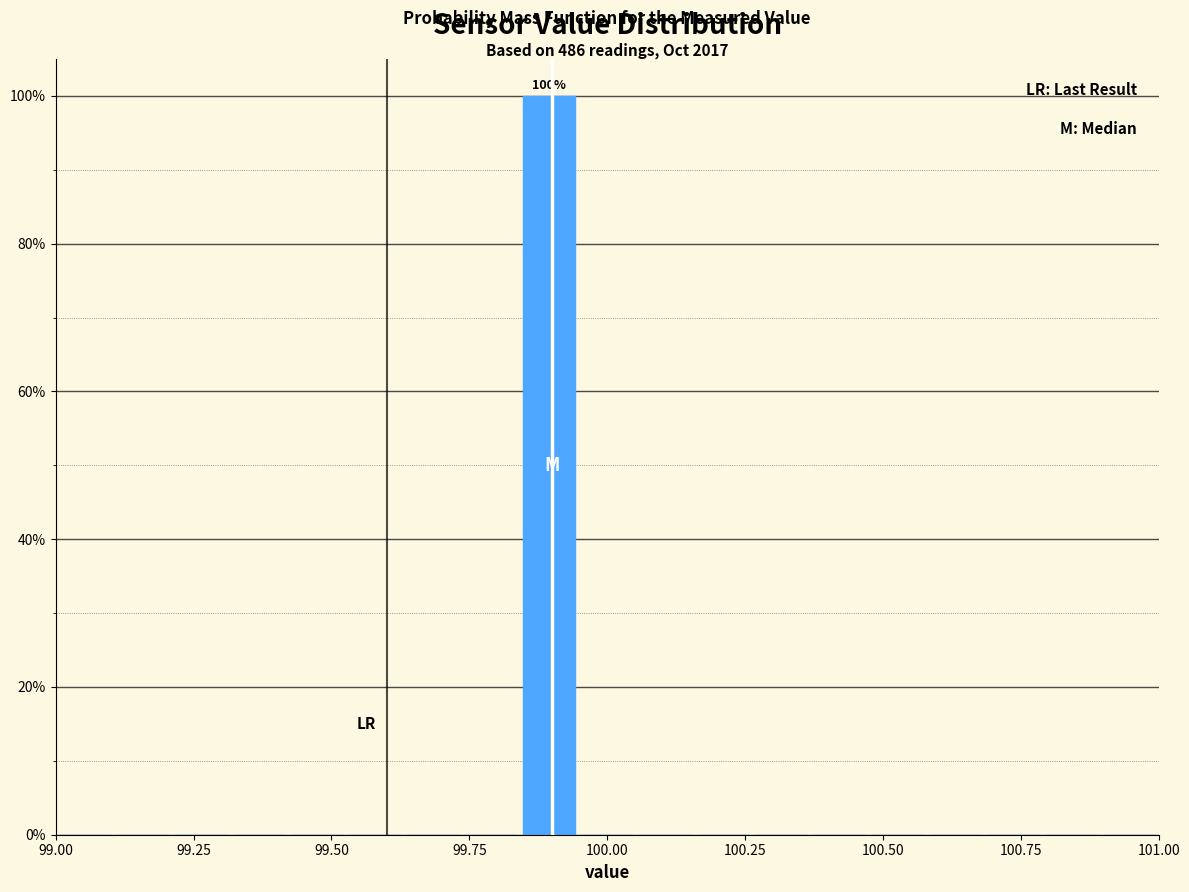

Around what value on the x-axis is the tallest bar? Give the approximate position of its centre, as read against the axis.

99.90